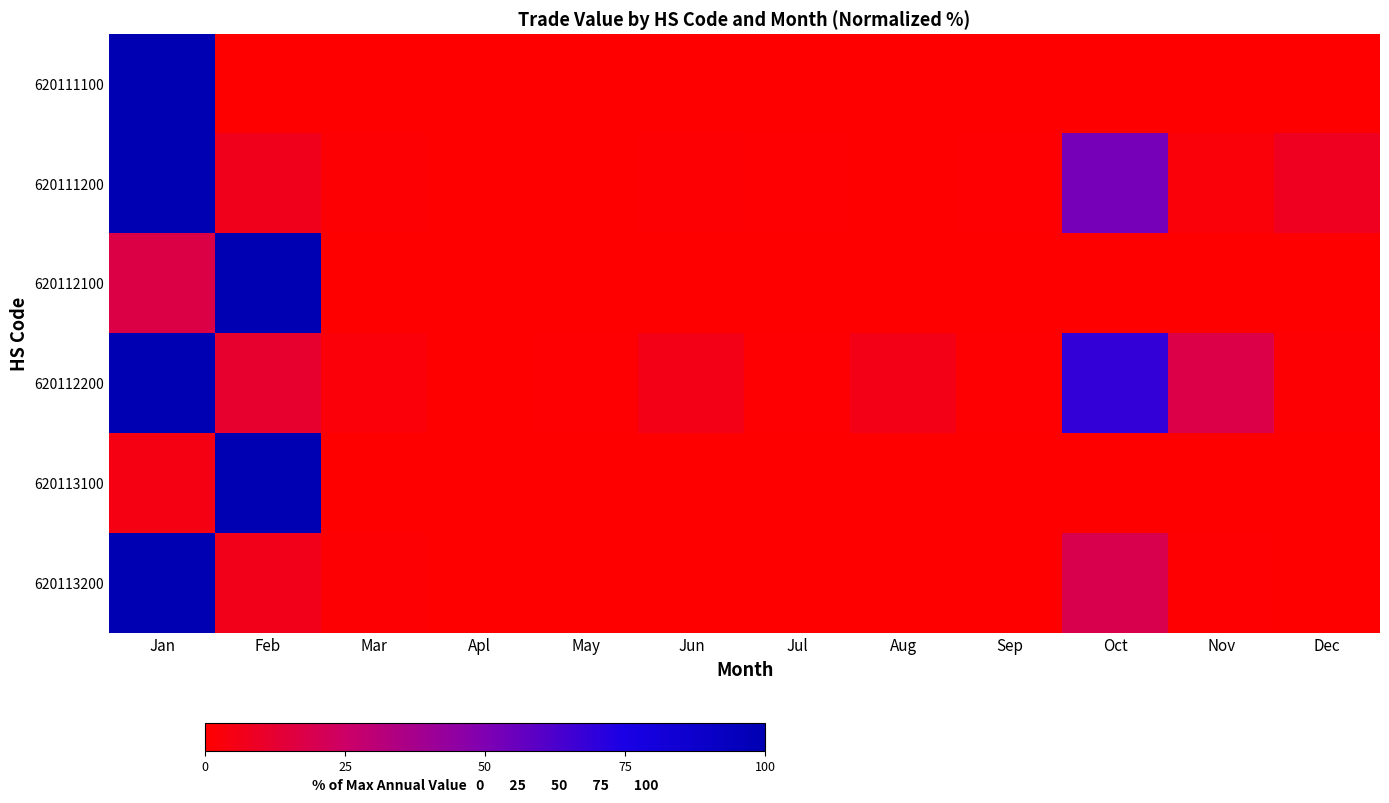

Which series has the widest spread of values?

620111100